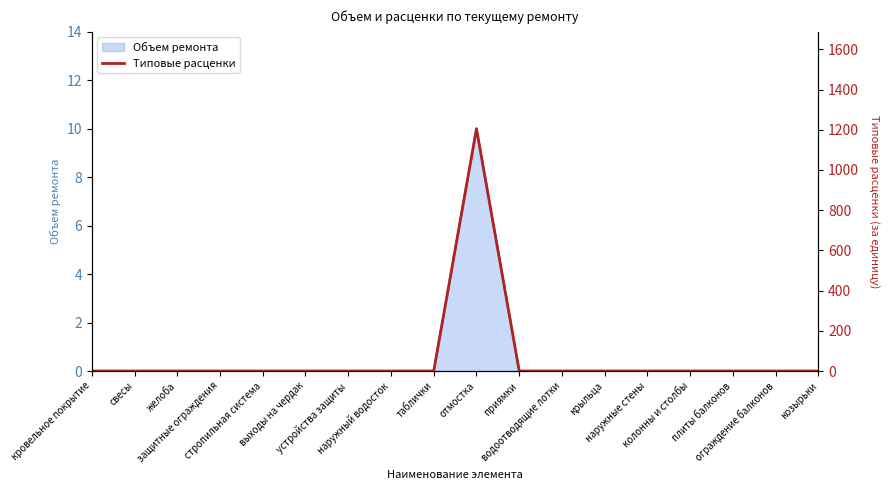

What is the maximum value for Объем ремонта?

10.0